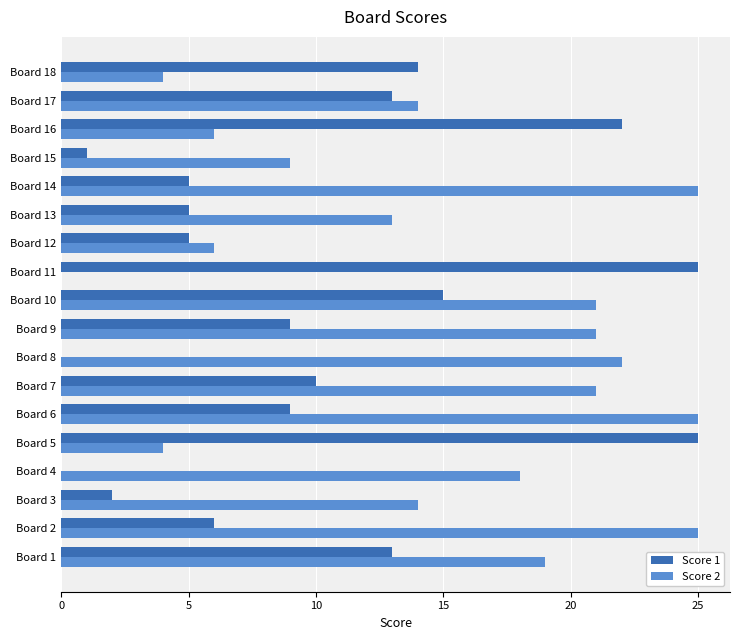

The value of Score 2 at Board 17 is 5. True or false?

False